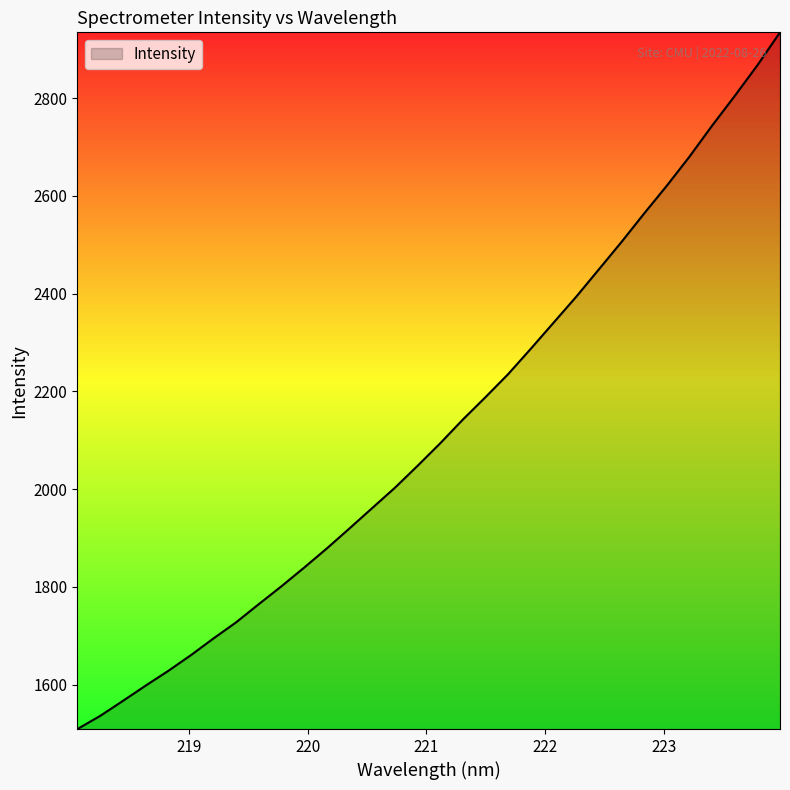

What is the smallest value displayed?

1509.5